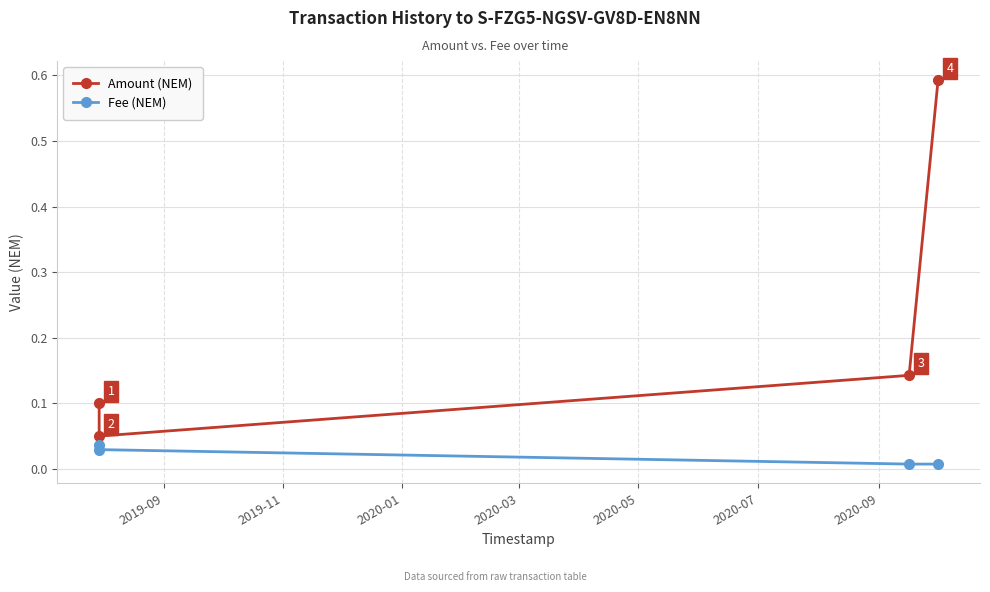

True or false: Fee (NEM) has more than 2 interior local peaks.

False